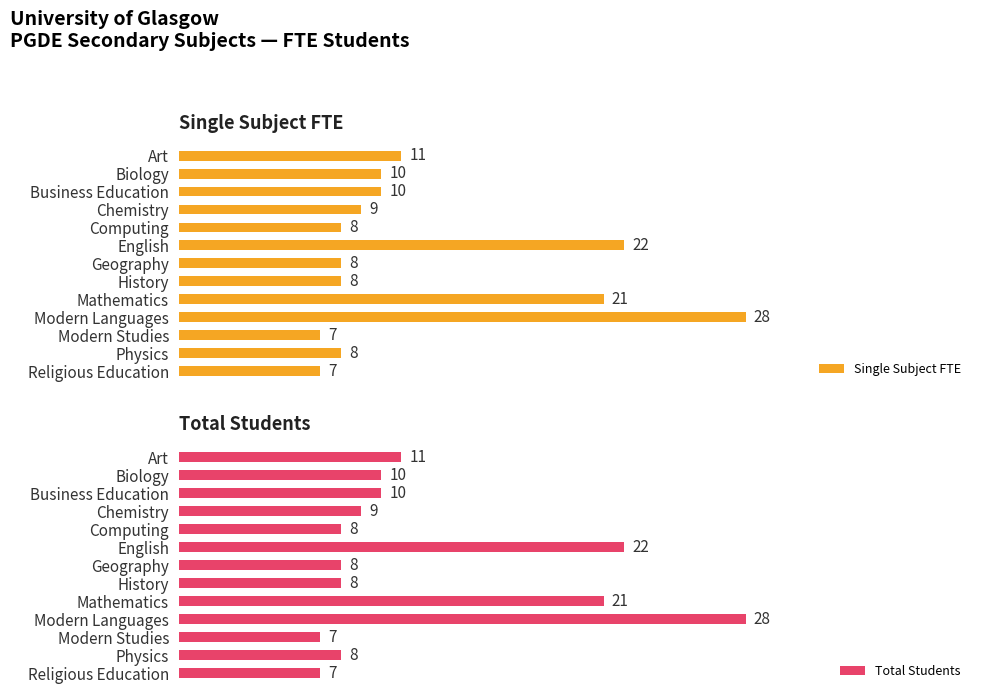

How many distinct data groups are displayed?

2